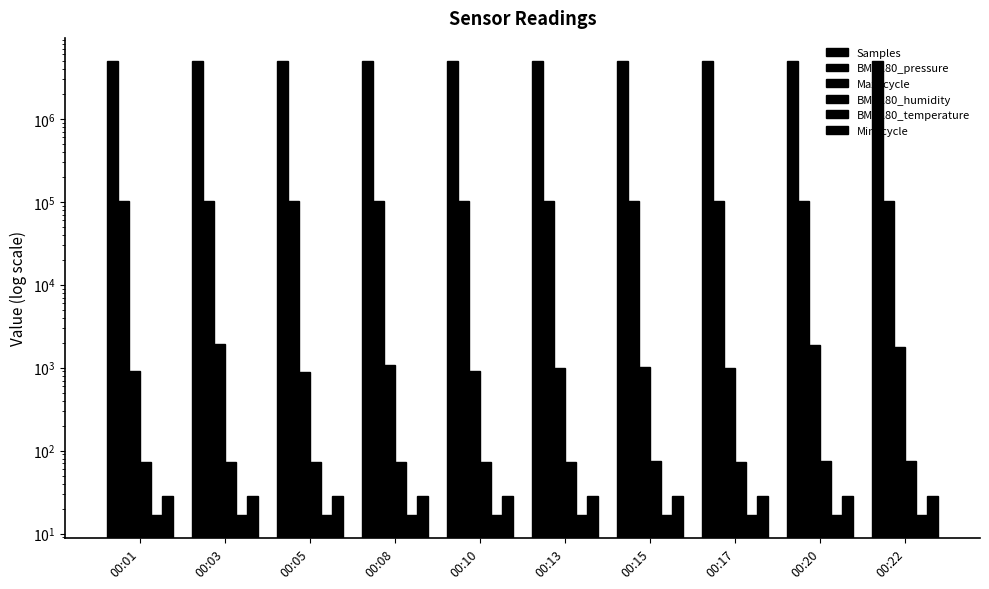

At how many categories does at least one series exceed 1213976?

10